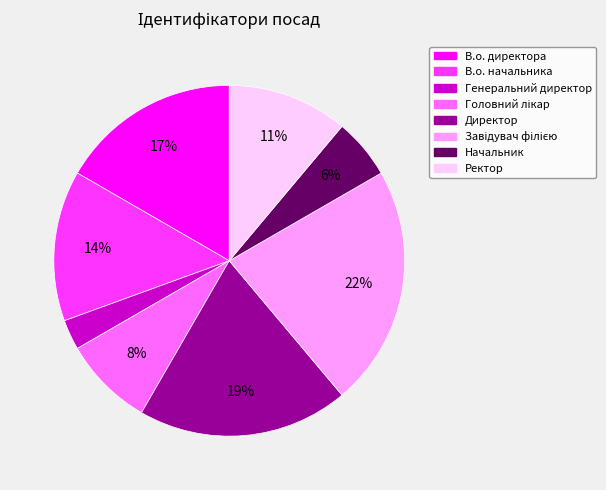

To the nearest percent, what percentage of the pie is В.о. директора?

17%